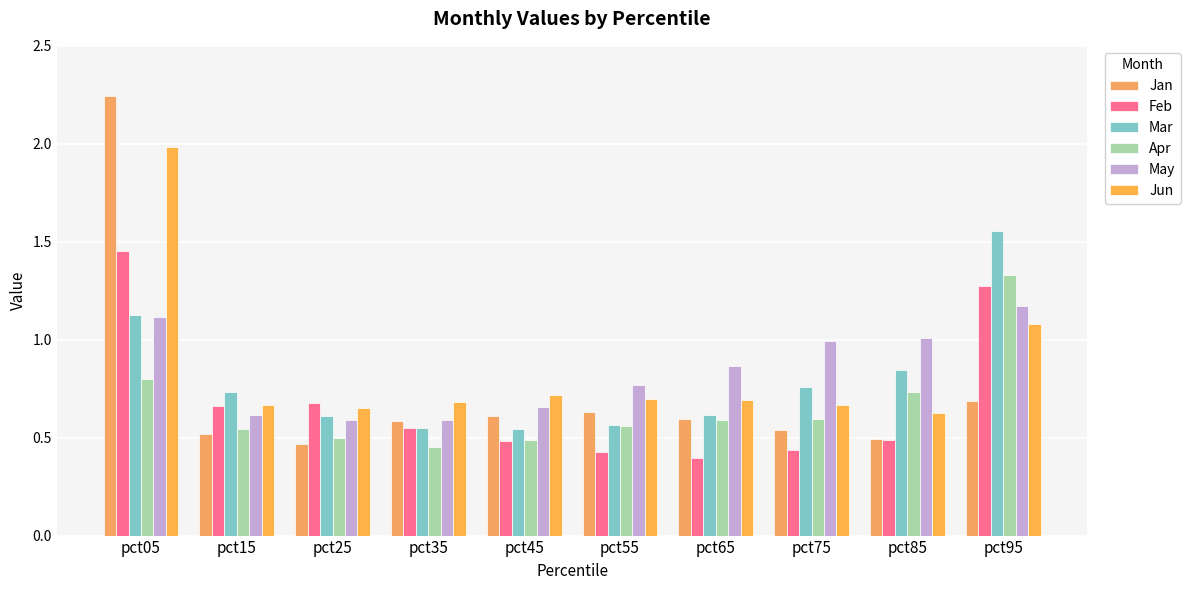

Rank the series at pct55 from lowest to highest value.

Feb, Apr, Mar, Jan, Jun, May